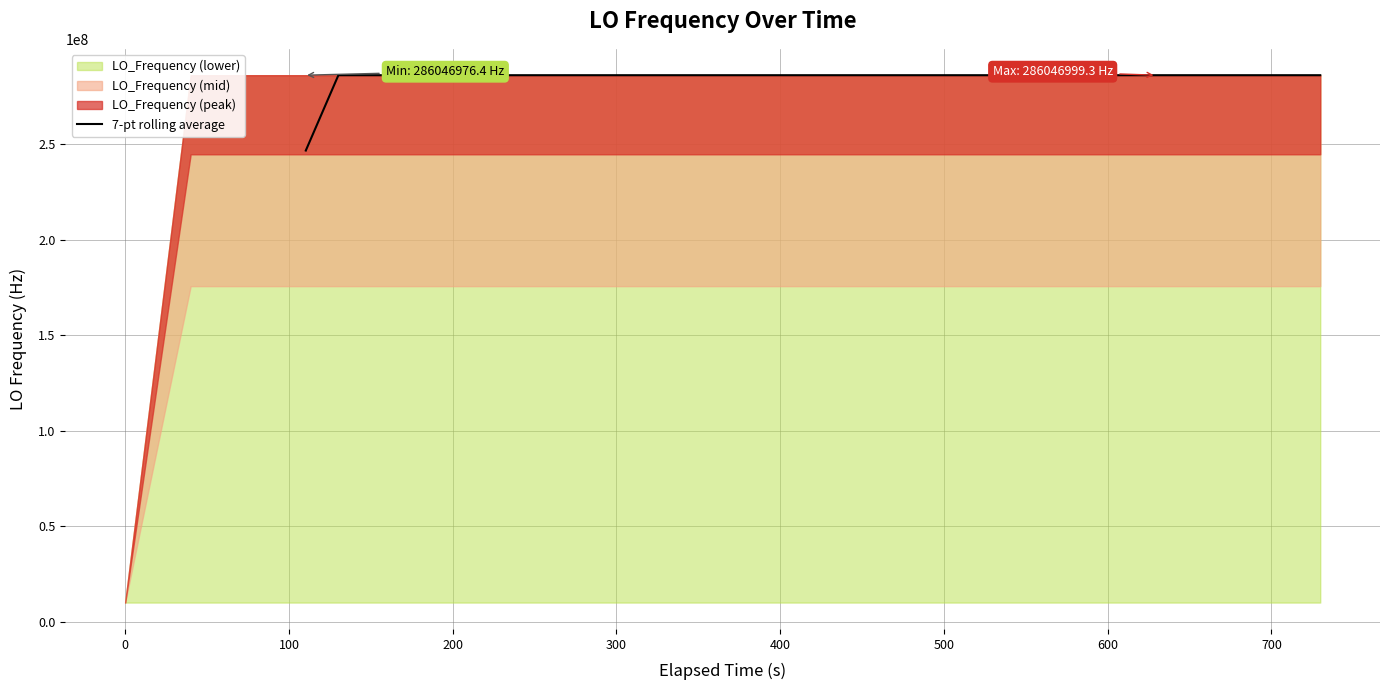

What is the maximum value for 7-pt rolling average?

286046995.2